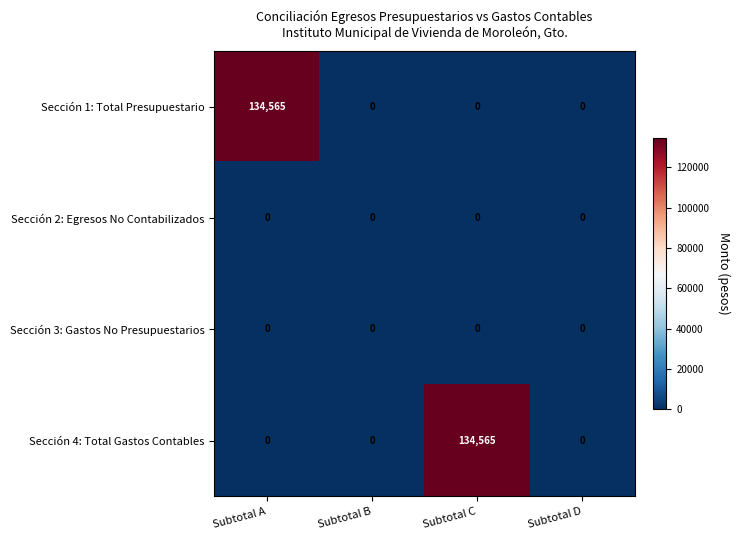

What is the total value across all series at Subtotal C?

134565